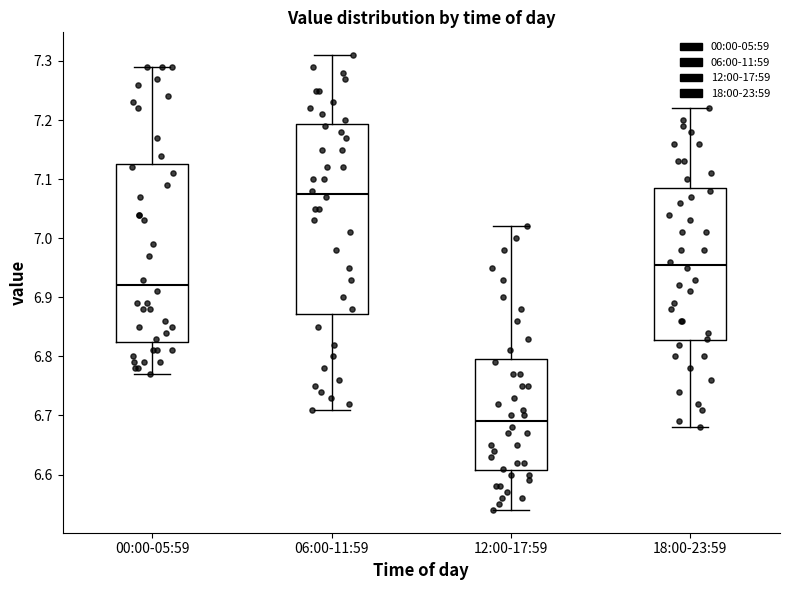

Where does the median line of the box for 12:00-17:59 sit on the y-axis? The values are not printed on the chart, so give them approximately, as read against the axis.

6.69